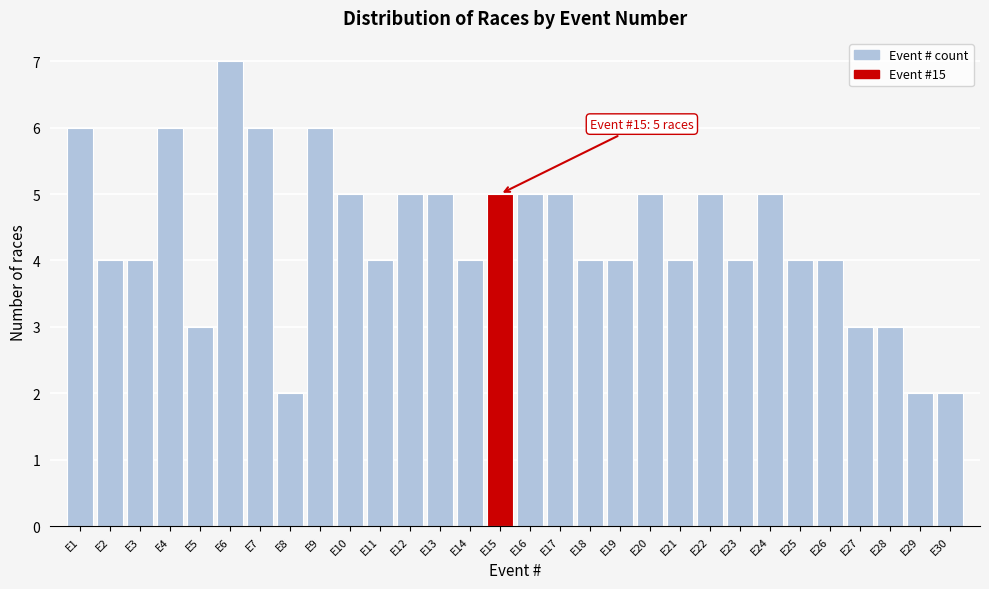

Over which range of the x-axis is the bar tallest?

5.5 to 6.5